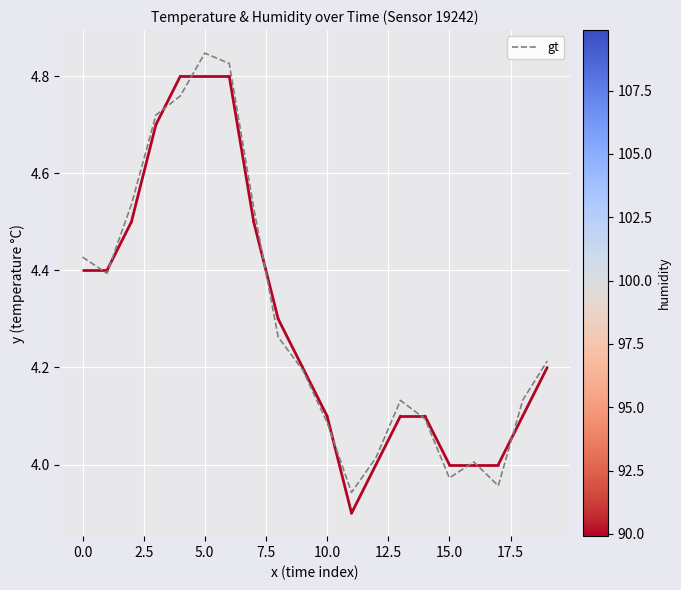

Between 14 and 11, which is larger?

14